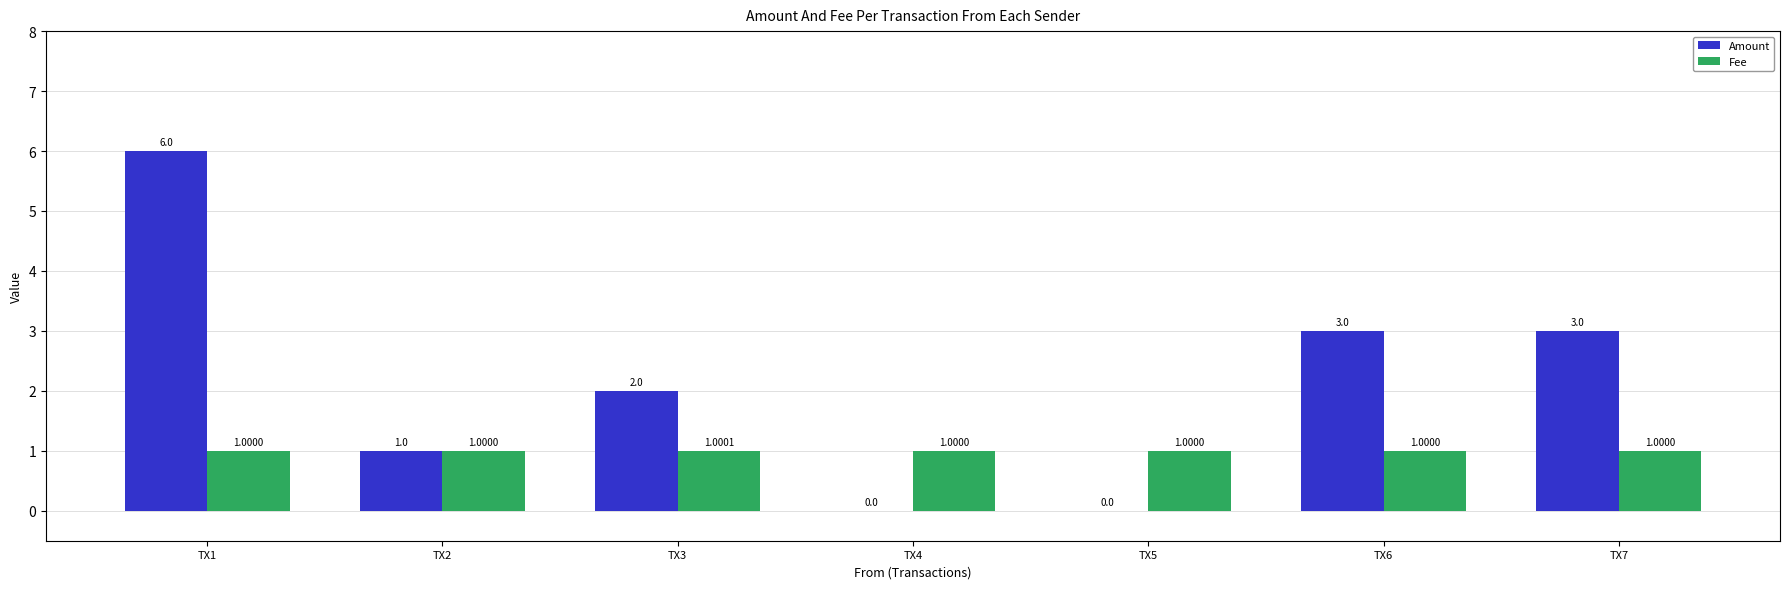

What is the sum of all Fee values?

7.0